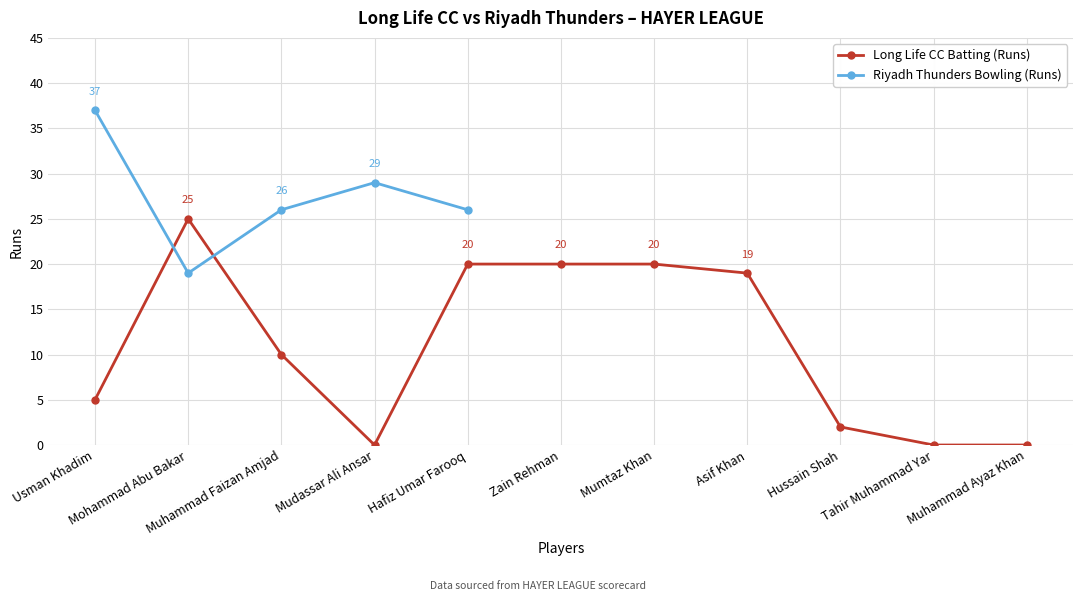

Reading right to left, extract all data points from this chart.

0	0	2	19	20	20	20	0	10	25	5